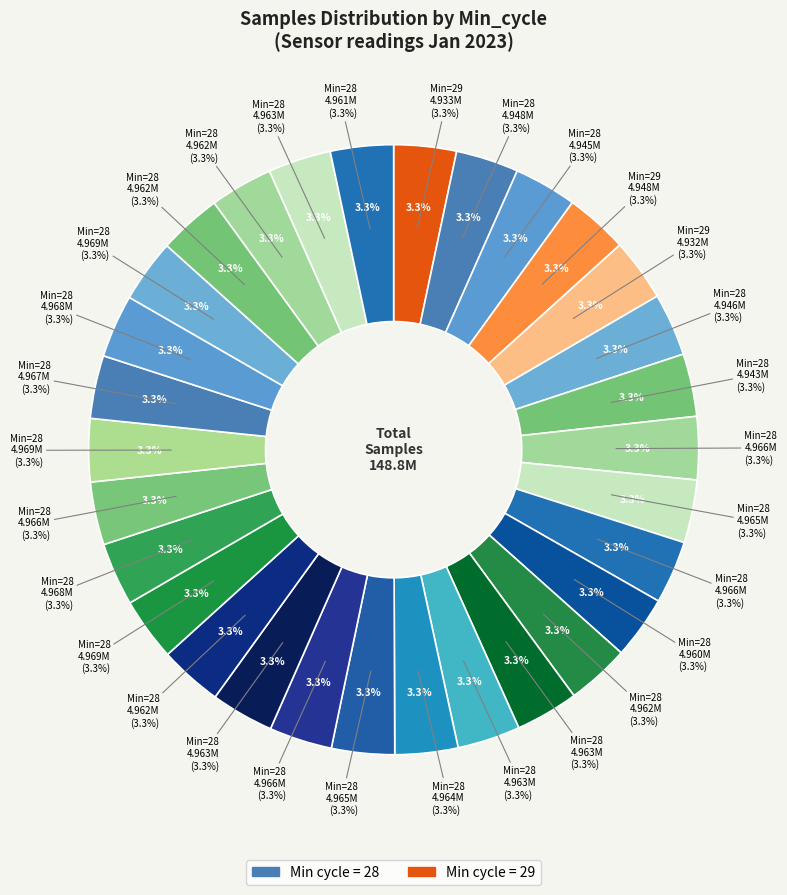

Is 28 the majority of the pie?

No